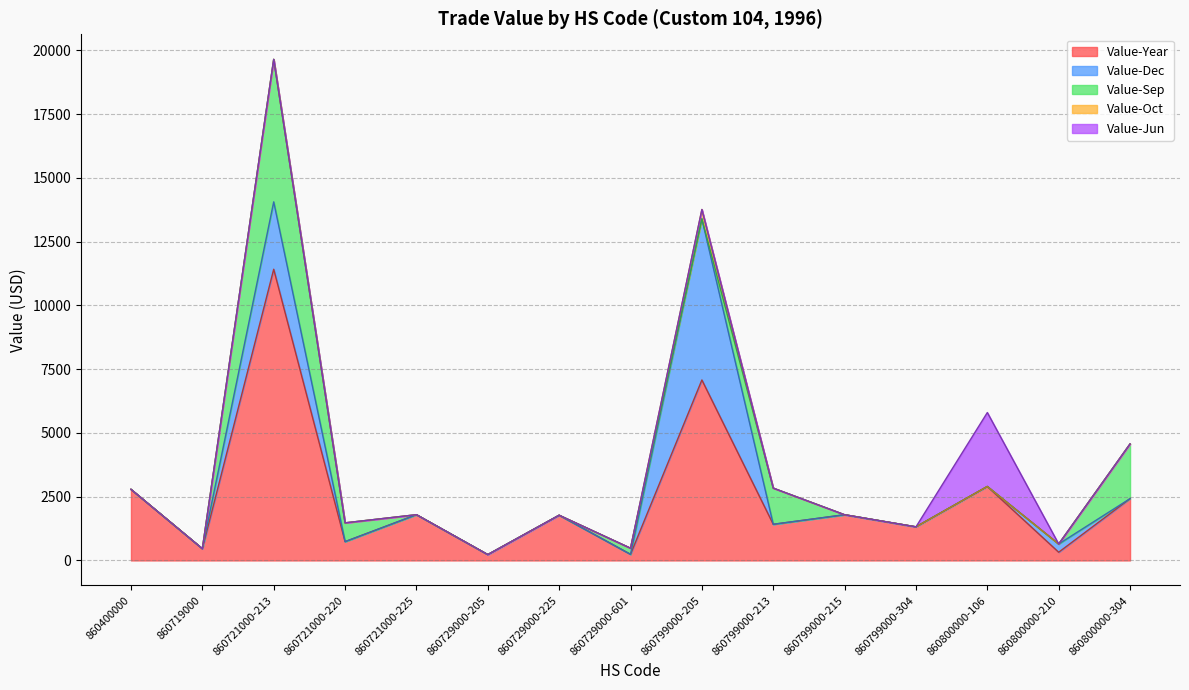

How many lines are shown in the chart?

5